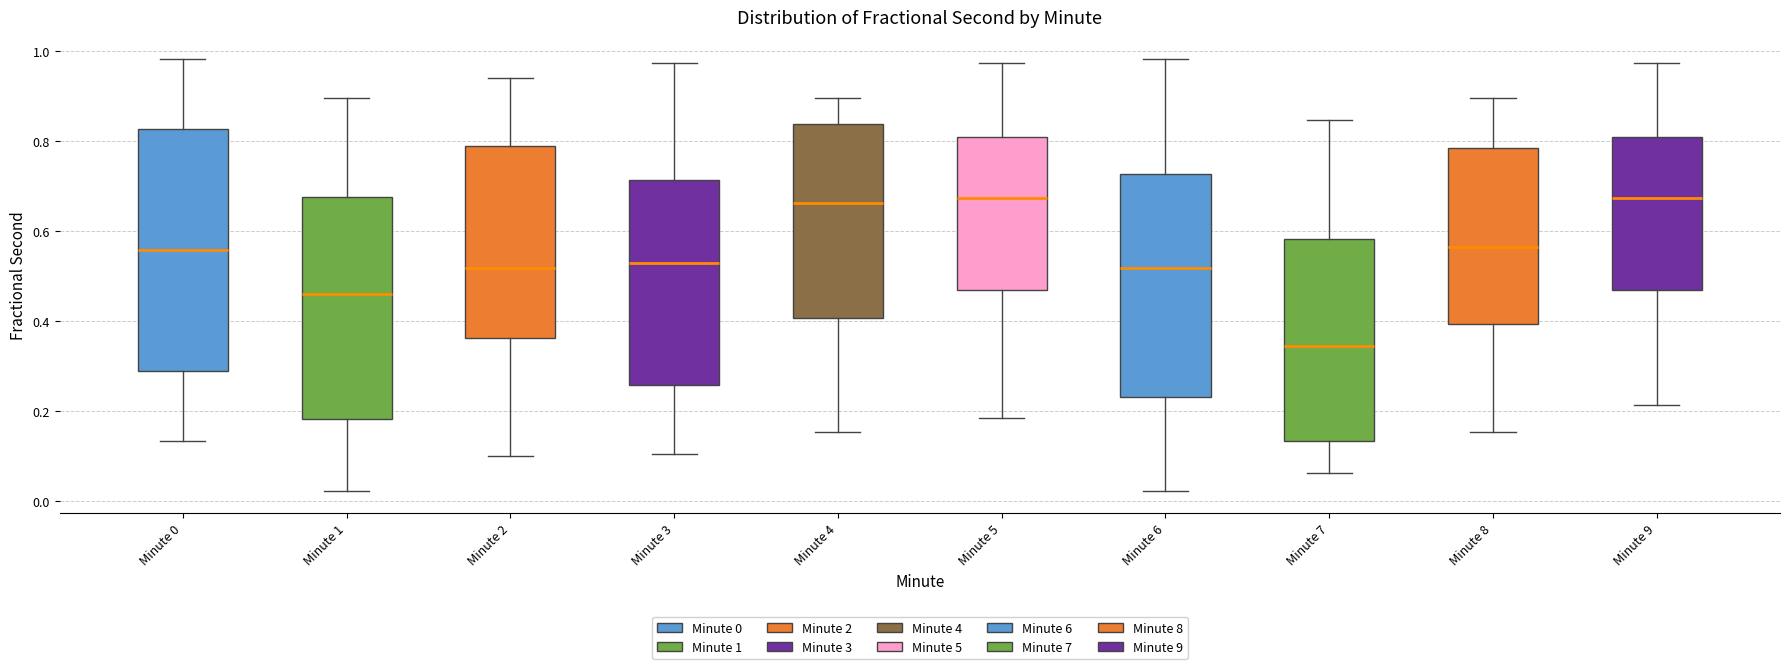

Reading left to right, read every box against the y-axis: the position of its median line, the range the box covers, and the ends of its whiskers. The values are not printed on the chart, so give them approximately, as read against the axis.

Minute 0: median 0.56, box 0.28 to 0.82, whiskers 0.14 to 0.98
Minute 1: median 0.46, box 0.18 to 0.68, whiskers 0.02 to 0.90
Minute 2: median 0.52, box 0.36 to 0.80, whiskers 0.10 to 0.94
Minute 3: median 0.52, box 0.26 to 0.72, whiskers 0.10 to 0.98
Minute 4: median 0.66, box 0.40 to 0.84, whiskers 0.16 to 0.90
Minute 5: median 0.68, box 0.46 to 0.82, whiskers 0.18 to 0.98
Minute 6: median 0.52, box 0.24 to 0.72, whiskers 0.02 to 0.98
Minute 7: median 0.34, box 0.14 to 0.58, whiskers 0.06 to 0.84
Minute 8: median 0.56, box 0.40 to 0.78, whiskers 0.16 to 0.90
Minute 9: median 0.68, box 0.46 to 0.82, whiskers 0.22 to 0.98